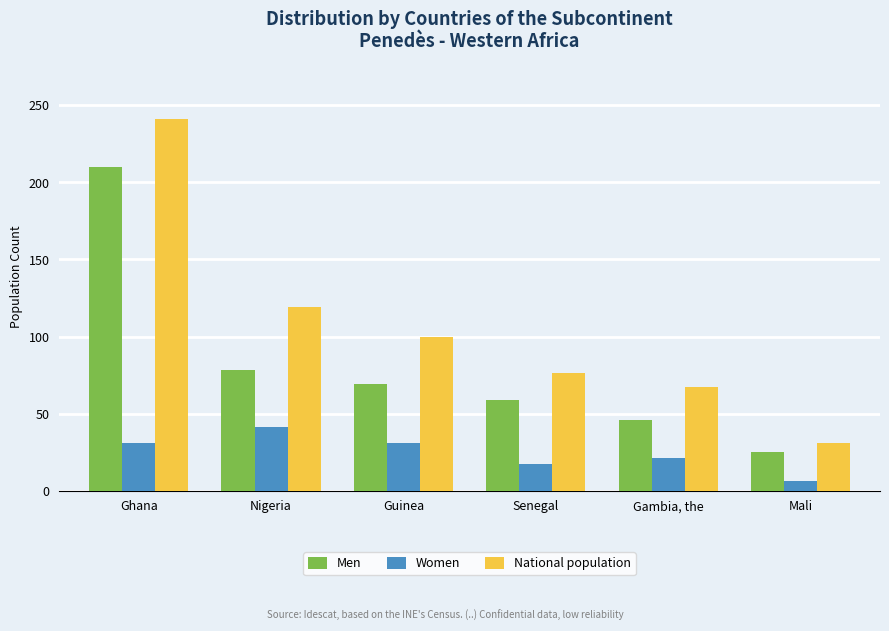

What is the difference between the second highest and minimum values in the Men series?

53